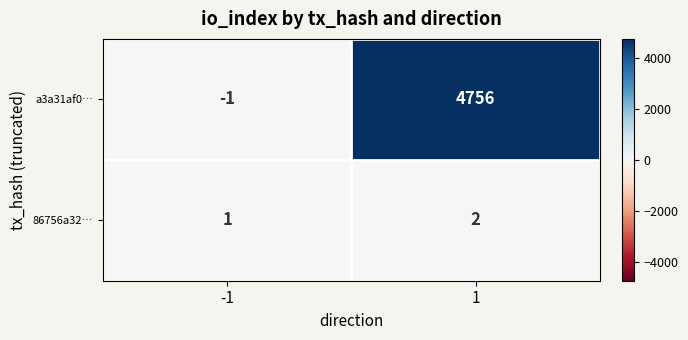

What is the difference between the maximum and minimum values in the a3a31af0… series?

4757